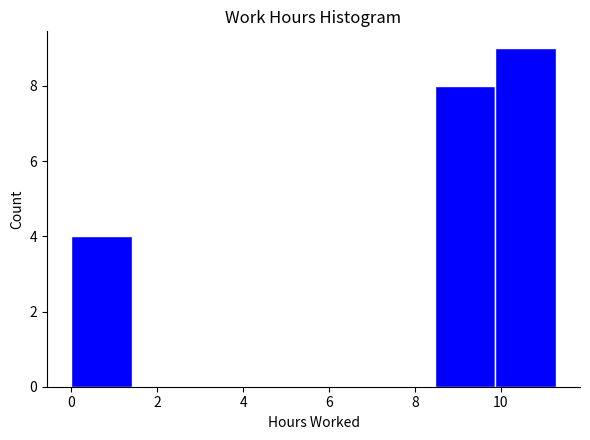

Reading left to right, list every bar in this chart as the range it spans on the x-axis followed by its height. Neither the bar edges nor the heights are printed on the chart, so give them approximately, as read against the axes.

0.0 to 1.4: 4
1.4 to 2.8: 0
2.8 to 4.2: 0
4.2 to 5.6: 0
5.6 to 7.0: 0
7.0 to 8.4: 0
8.4 to 9.8: 8
9.8 to 11.2: 9